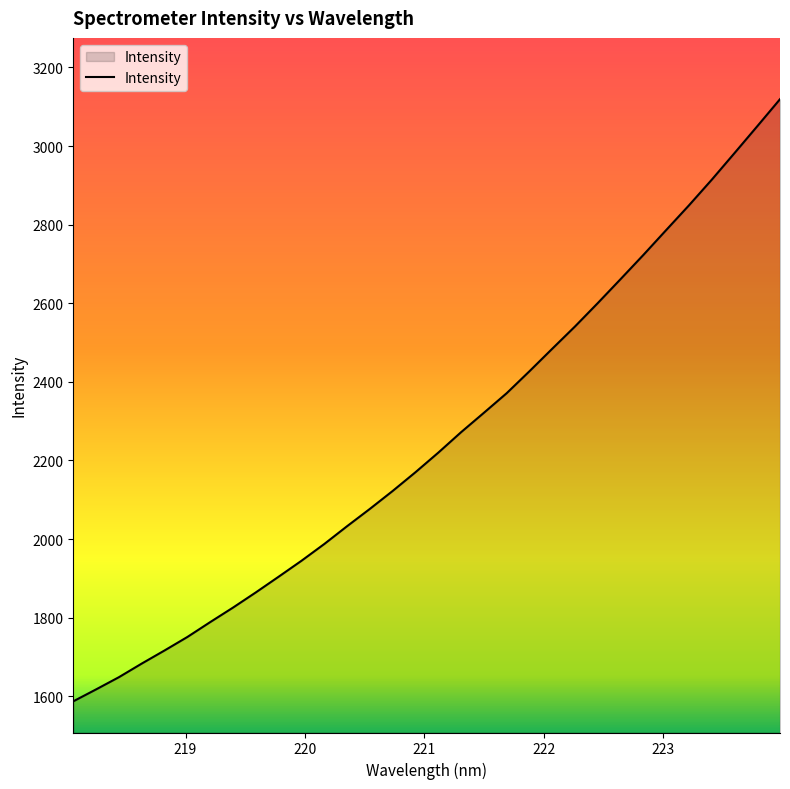

What is the minimum value shown in the chart?

1587.0